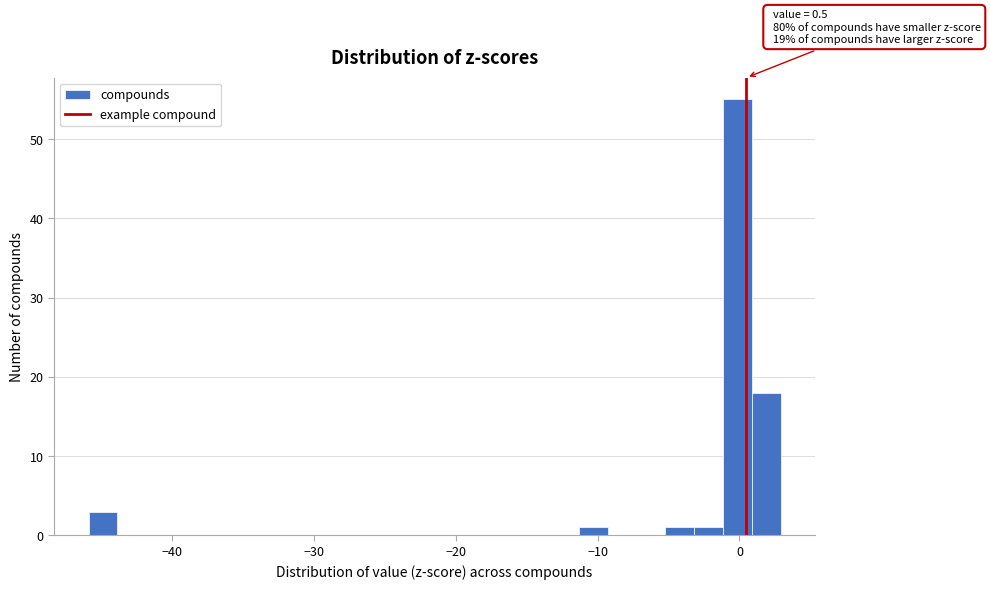

Read against the x-axis, roughly where is the centre of the tallest bar?

0